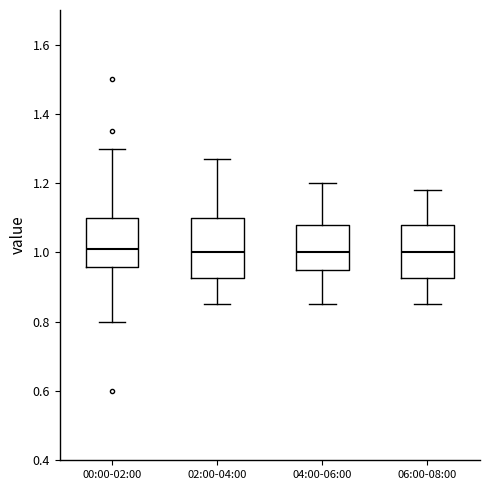

Comparing the boxes themselves (not the whiskers), which one is the tallest?

02:00-04:00